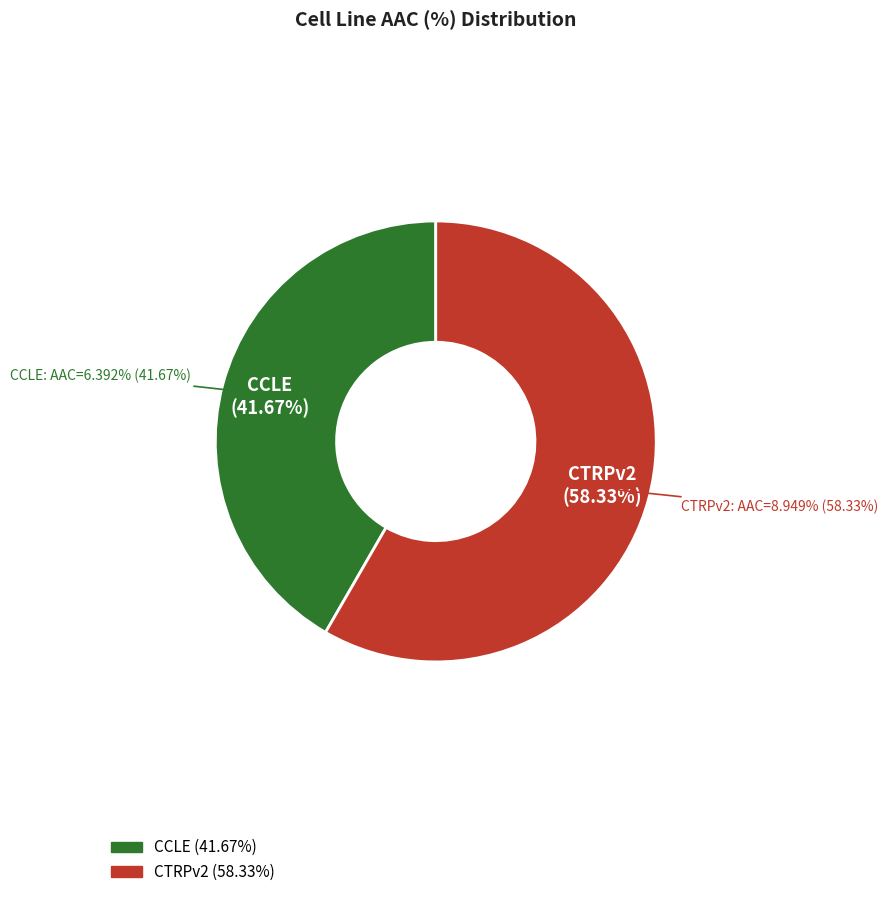

True or false: CCLE accounts for 42% of the total.

True